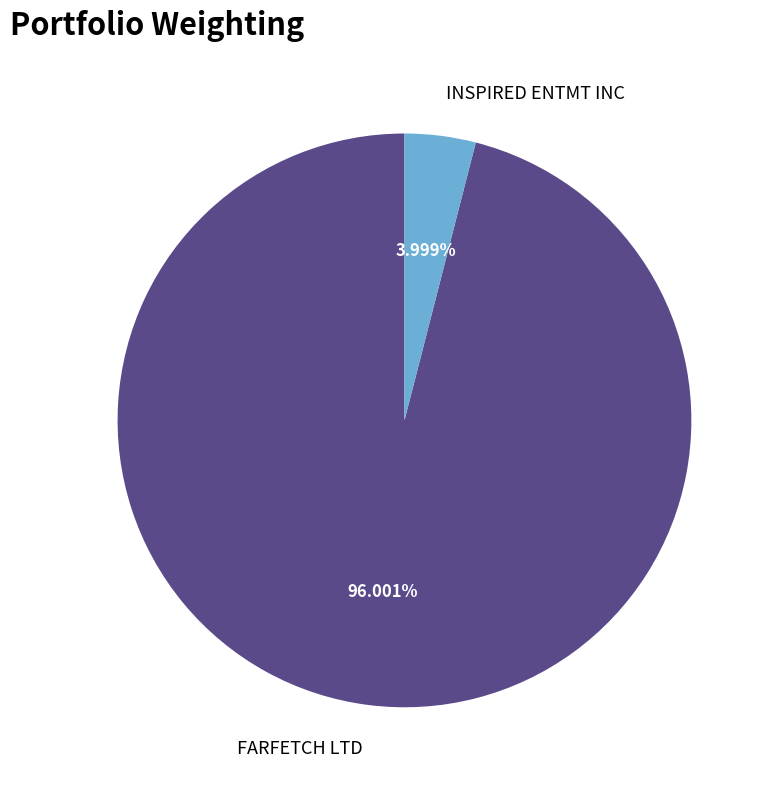

Rank the categories by value from lowest to highest.

INSPIRED ENTMT INC, FARFETCH LTD